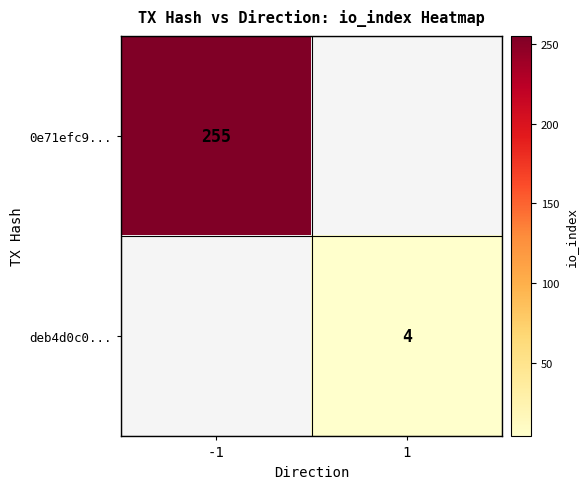

The value of deb4d0c0... at 1 is 7. True or false?

False